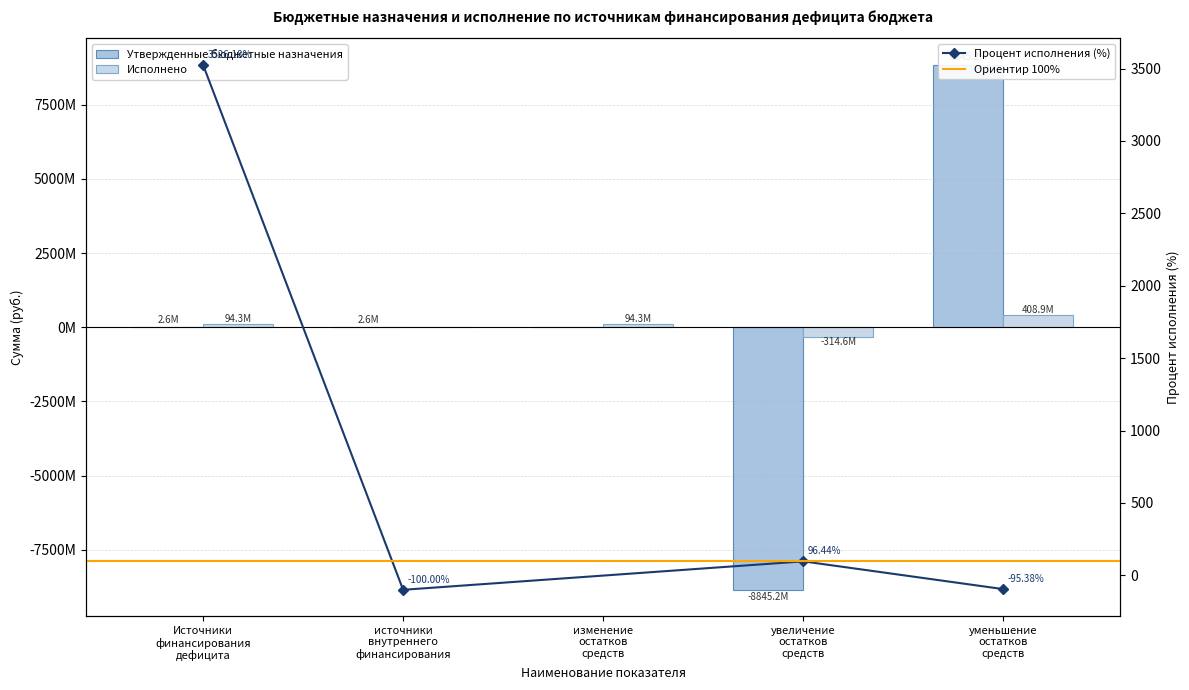

What position from the right is источники внутреннего финансирования?

4